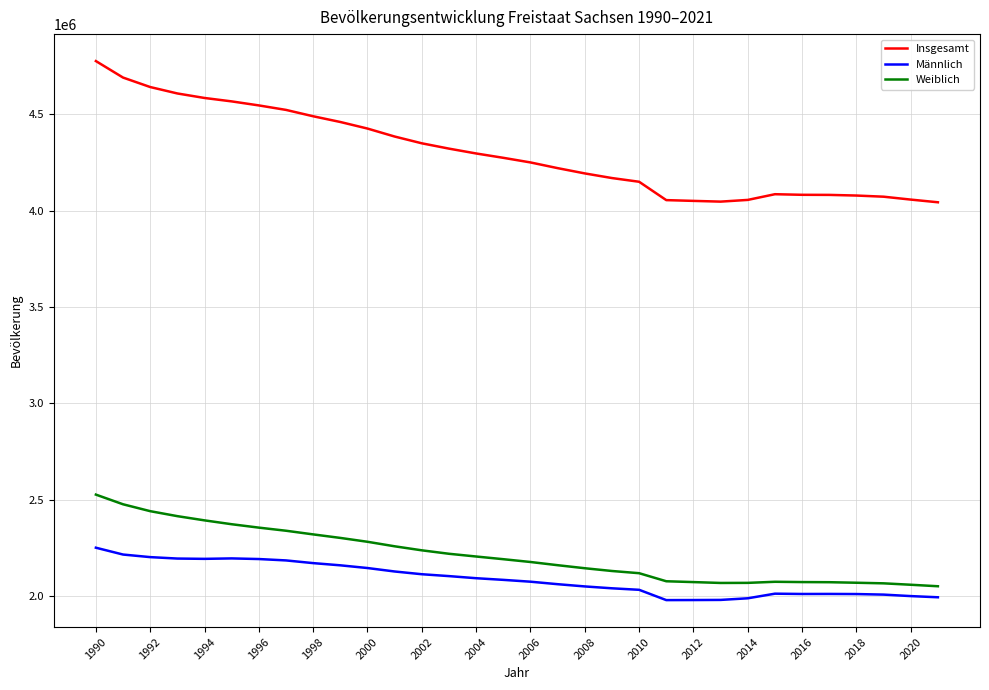

What is the minimum value for Weiblich?

2050118